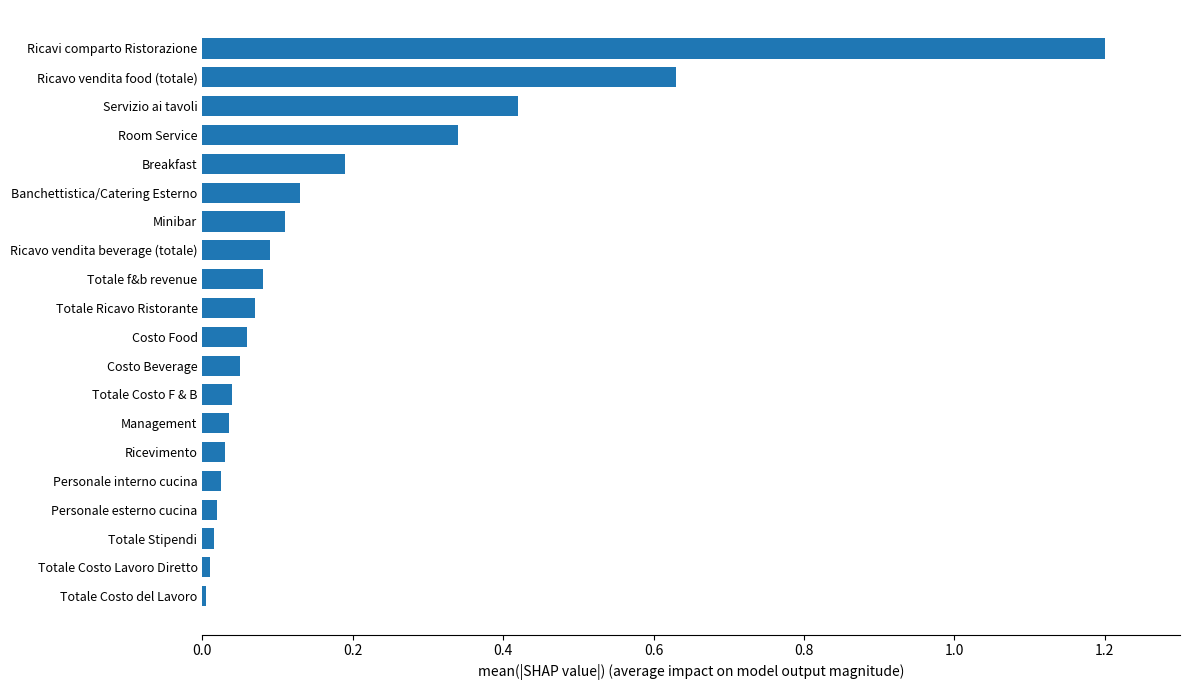

Between Ricavo vendita food (totale) and Banchettistica/Catering Esterno, which is larger?

Ricavo vendita food (totale)